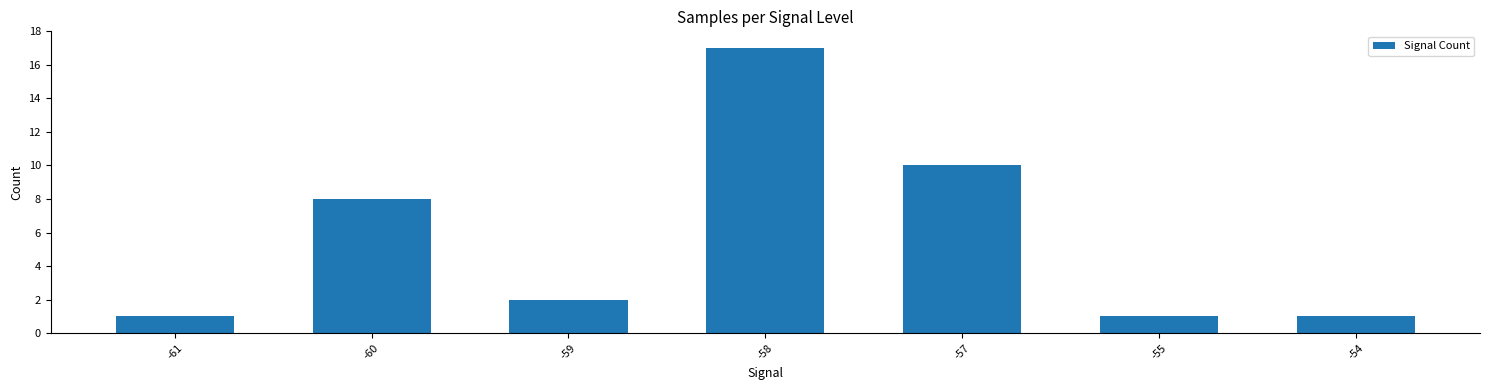

The value at -57 is 6. True or false?

False